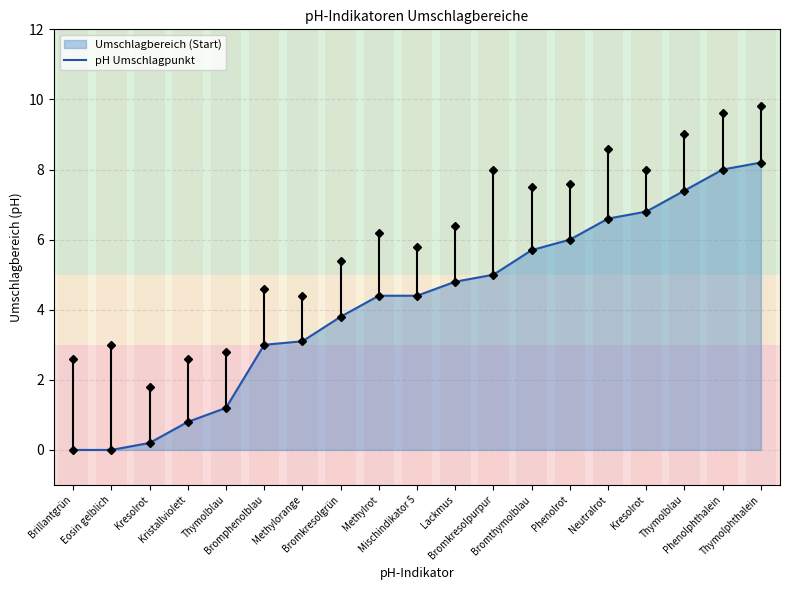

What value does the data have at Thymolblau?

7.4